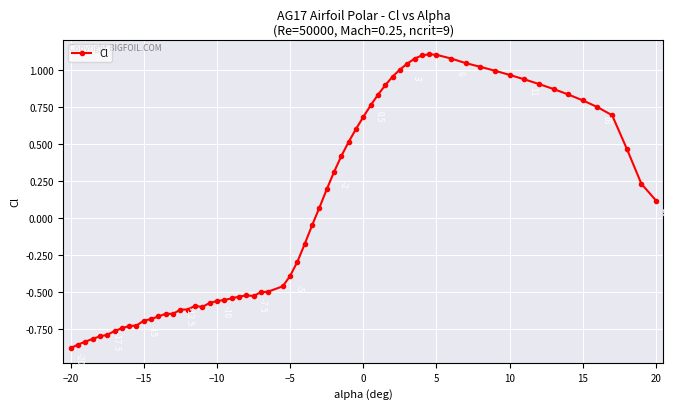

What is the sum of all values?

4.5